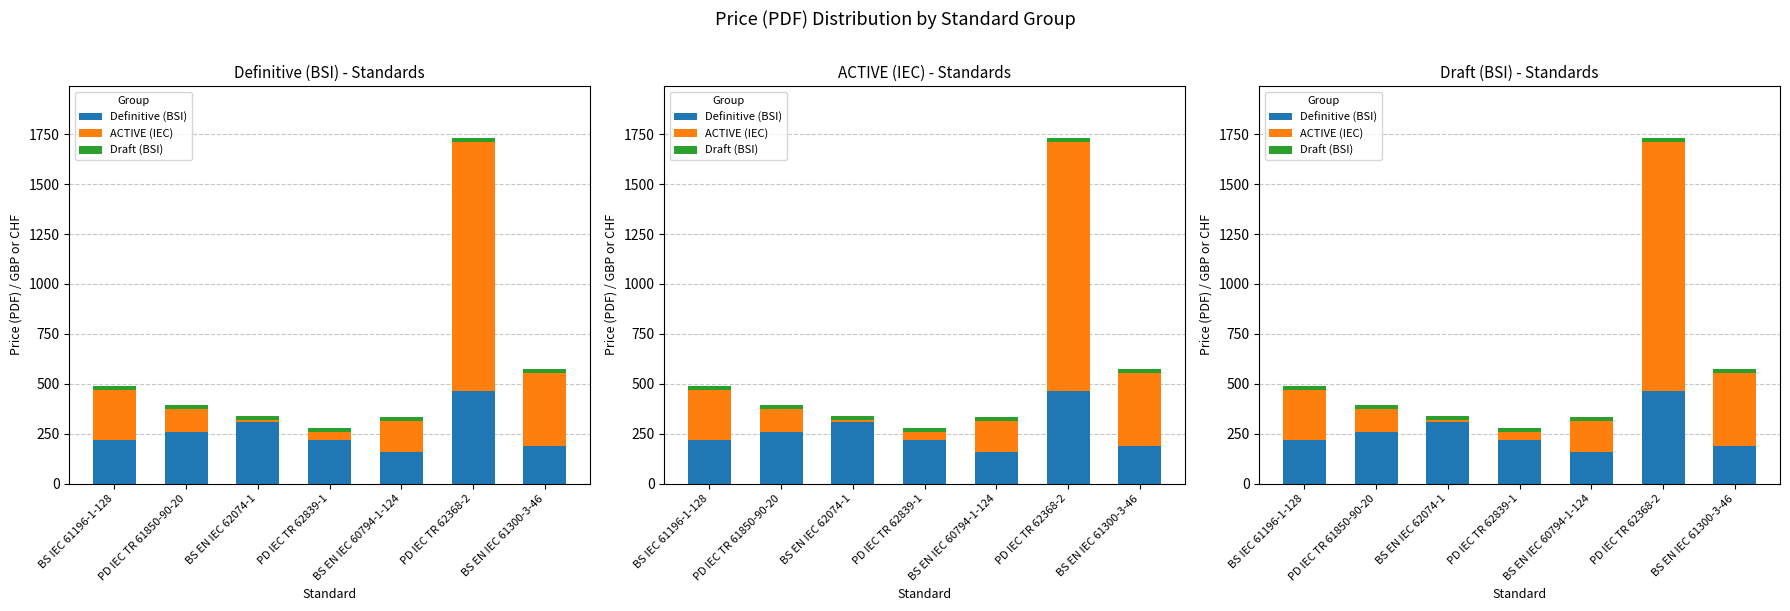

What is the sum of all Draft (BSI) values?

140